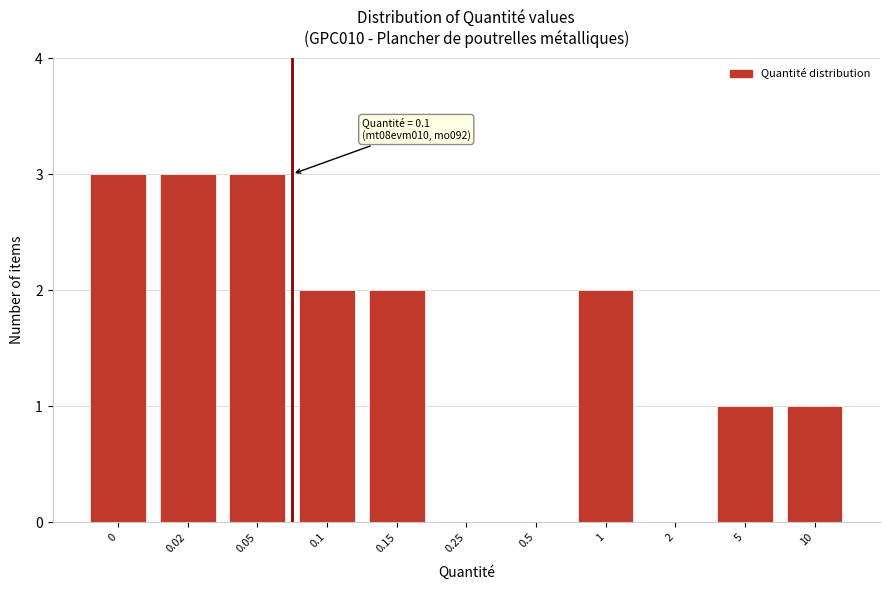

Reading left to right, transcribe all the data shown in this chart.

0=3	0.02=3	0.05=3	0.1=2	0.15=2	0.25=0	0.5=0	1=2	2=0	5=1	10=1